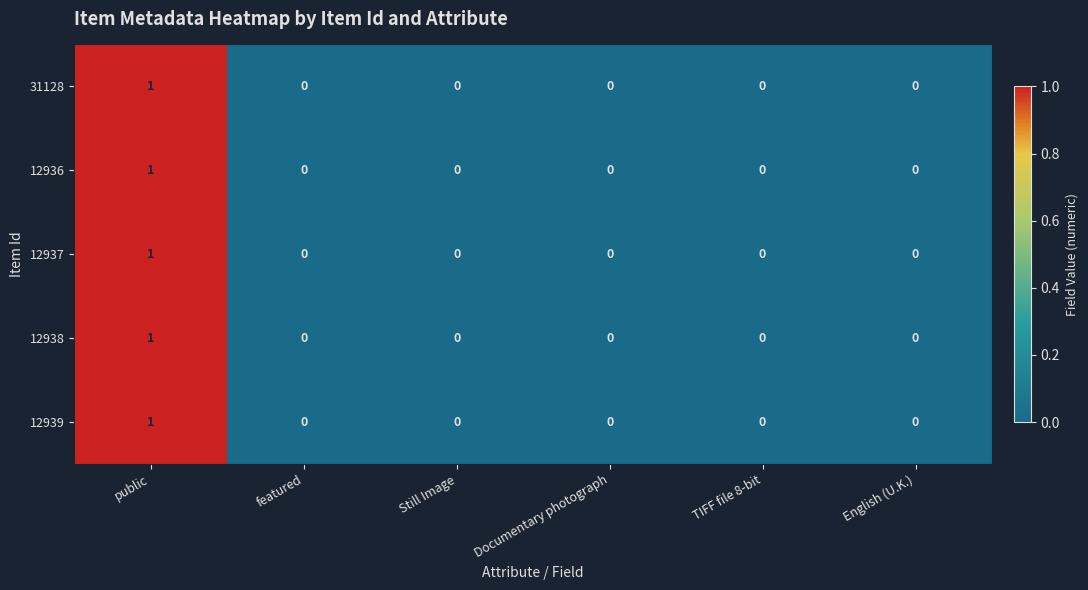

Which label corresponds to the largest value in the chart?

public